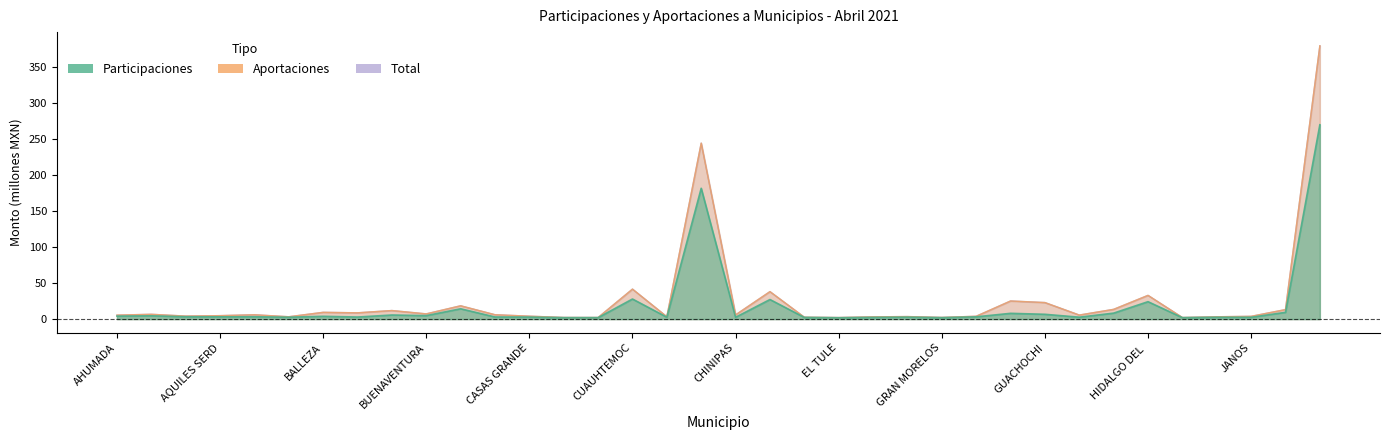

Between 18 and 23, which series saw the biggest shift?

aportaciones